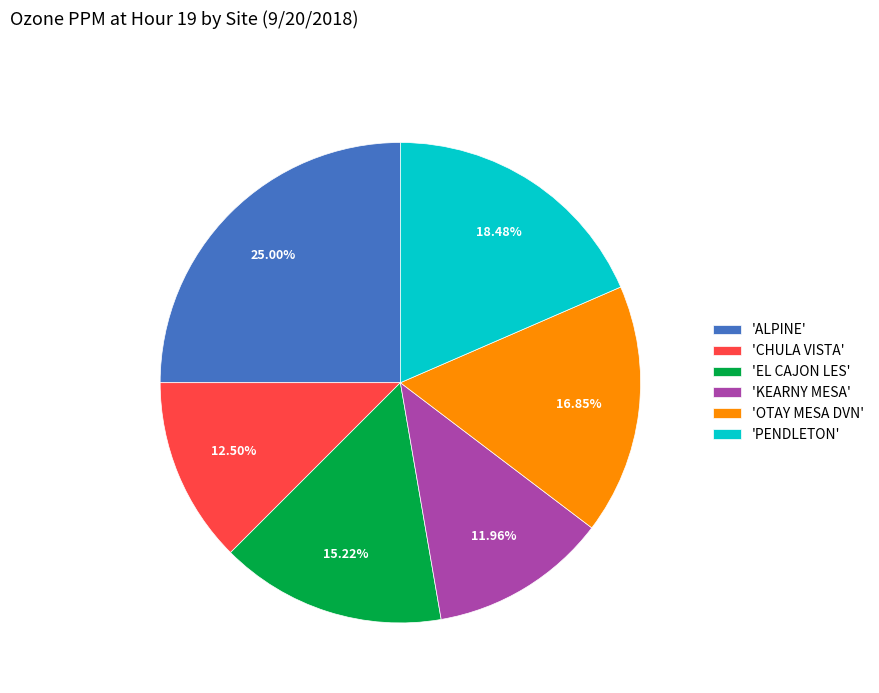

Is there a majority slice in this chart?

No